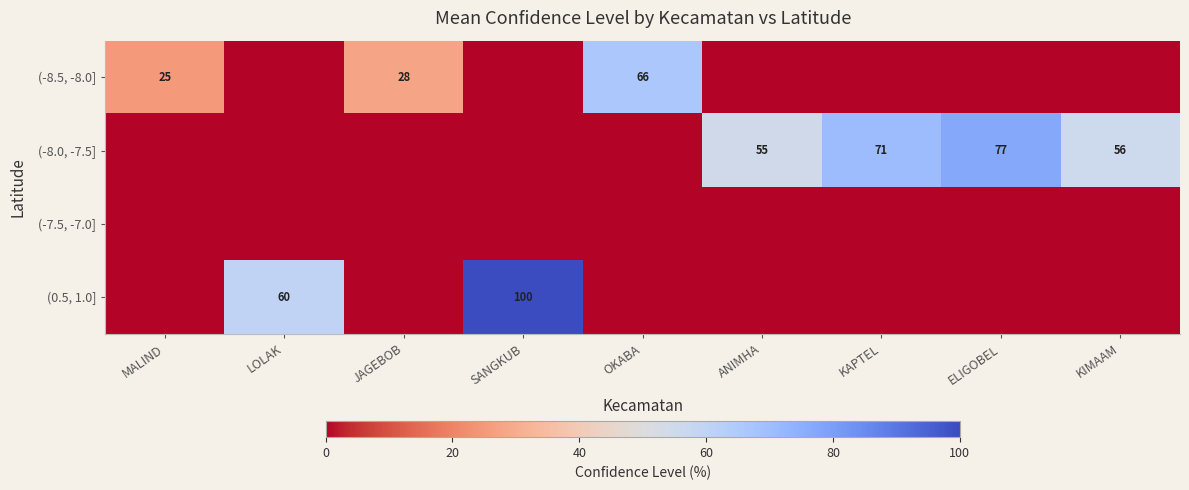

Is it true that (-8.0, -7.5] equals 56 at KIMAAM?

True